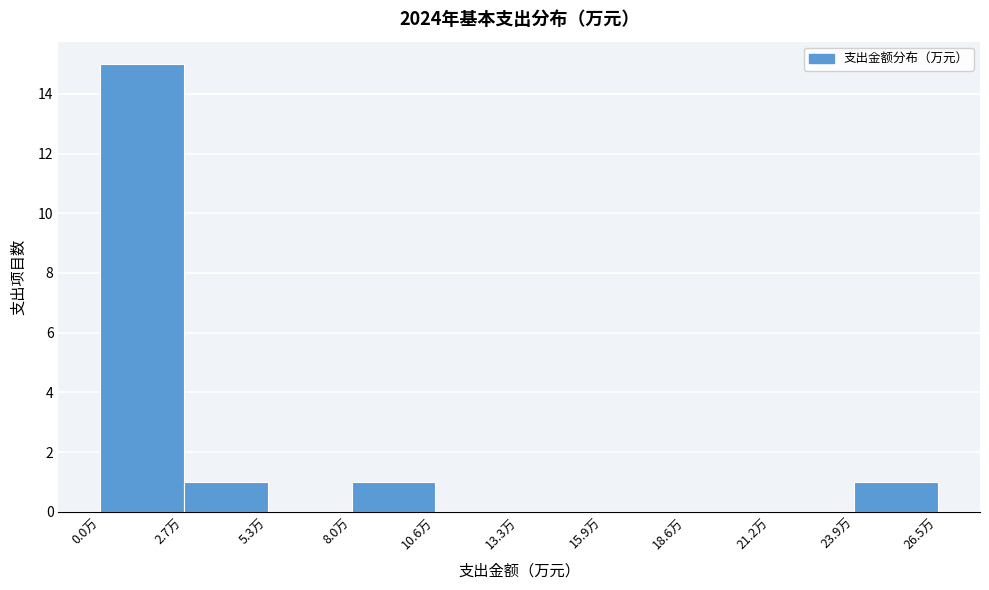

Reading left to right, transcribe this chart: for each bar, give the range it covers on the x-axis and its height. Neither the bar edges nor the heights are printed on the chart, so give them approximately, as read against the axes.

0.0 to 2.5: 15
2.5 to 5.5: 1
5.5 to 8.0: 0
8.0 to 10.5: 1
10.5 to 13.5: 0
13.5 to 16.0: 0
16.0 to 18.5: 0
18.5 to 21.0: 0
21.0 to 24.0: 0
24.0 to 26.5: 1